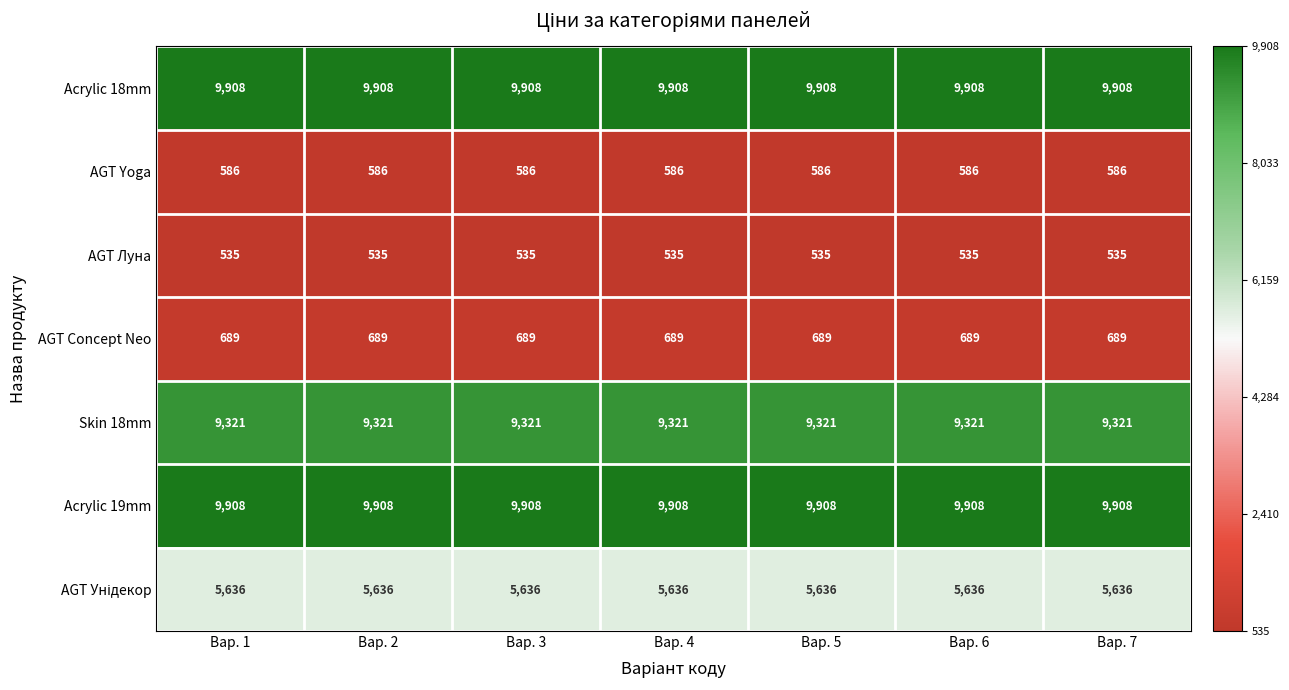

At how many categories does at least one series exceed 6063?

7